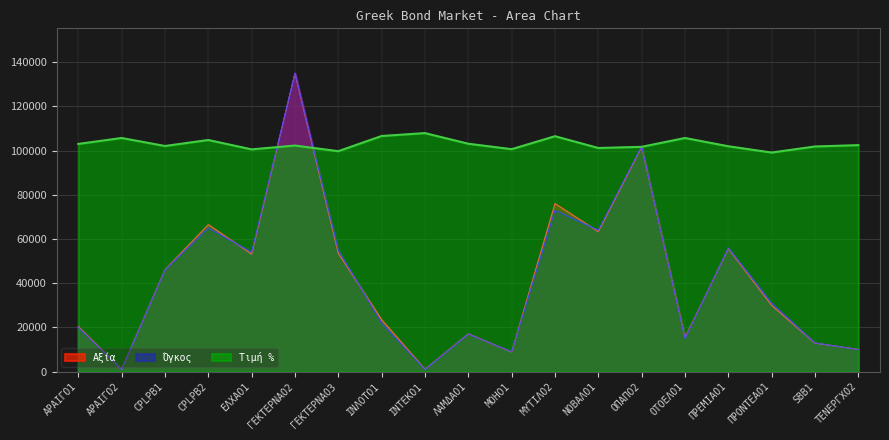

The value of Τιμή % at ΜΟΗΟ1 is 176689.9. True or false?

False